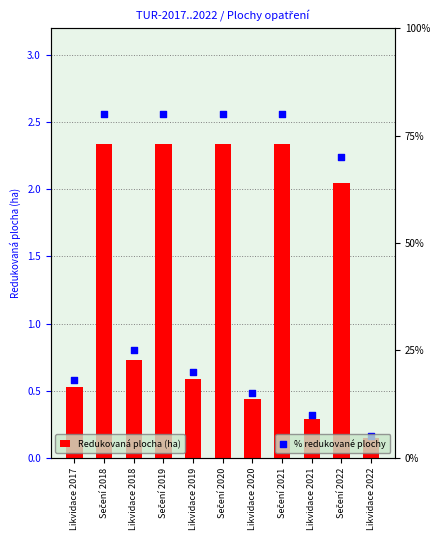

At how many categories does at least one series exceed 35?

5